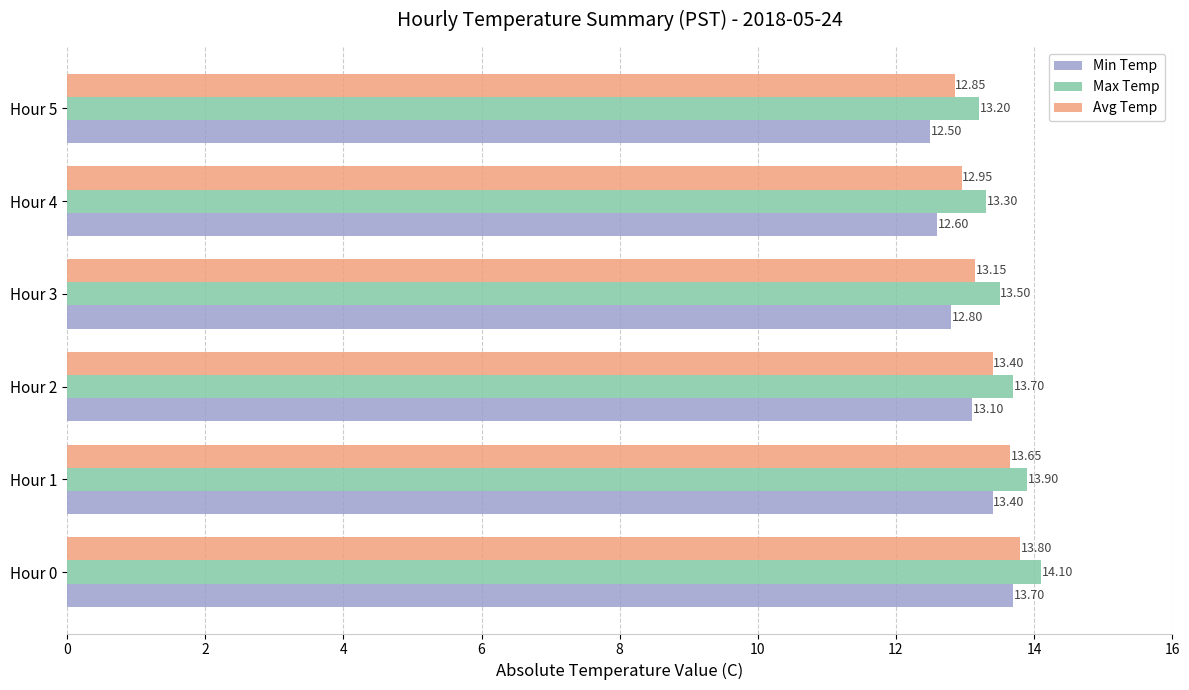

How many values in the Min Temp series are below 13?

3